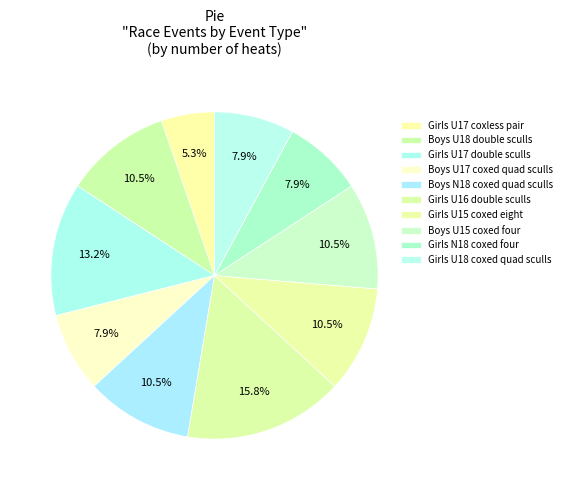

Which category has the biggest portion of the pie?

Girls U16 double sculls